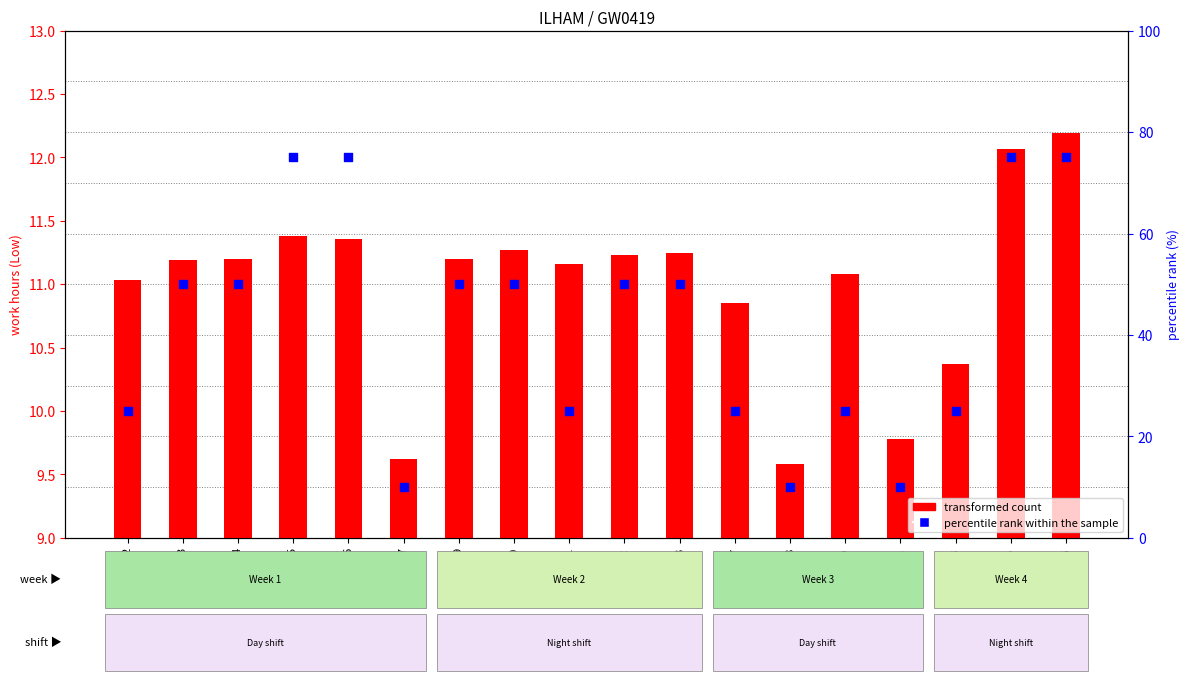

Which series has the largest total across all categories?

percentile rank within the sample